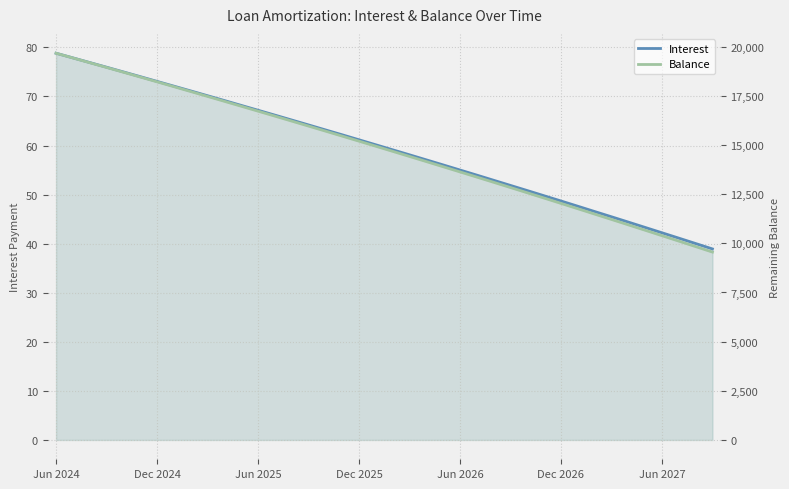

The Interest series shows 68.2 at 11. True or false?

True